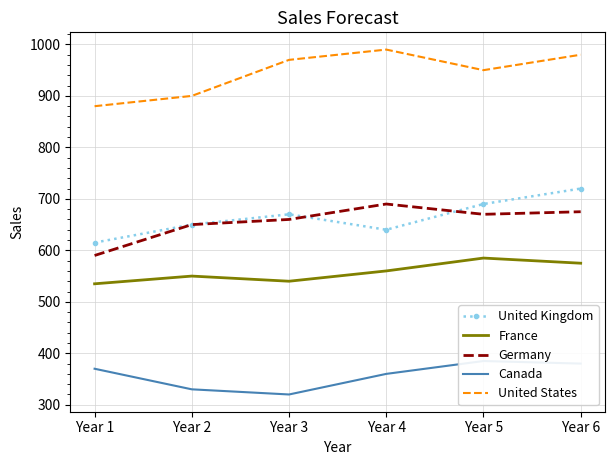

True or false: France and United States cross at least once.

False